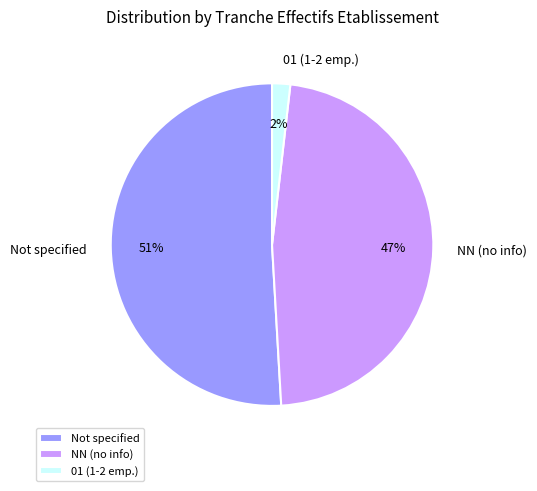

Combined, do 01 (1-2 emp.) and Not specified account for over 50%?

Yes